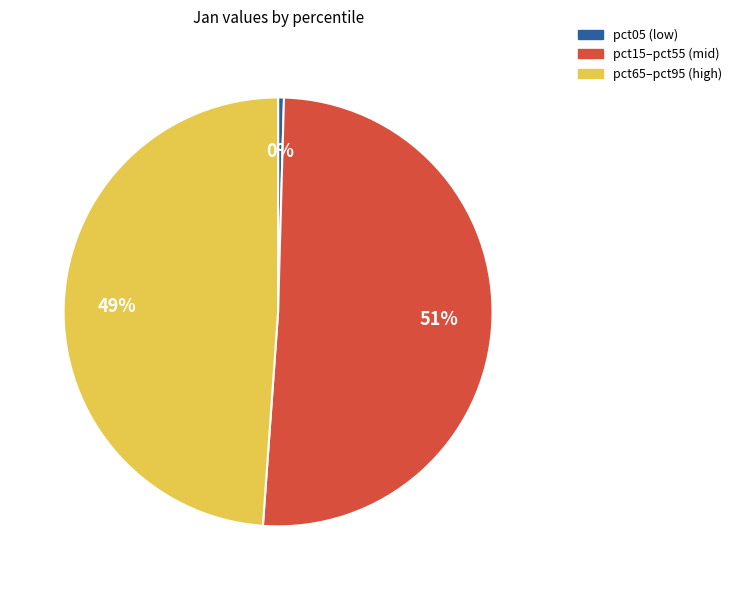

To the nearest percent, what is the average slice percentage?

33%